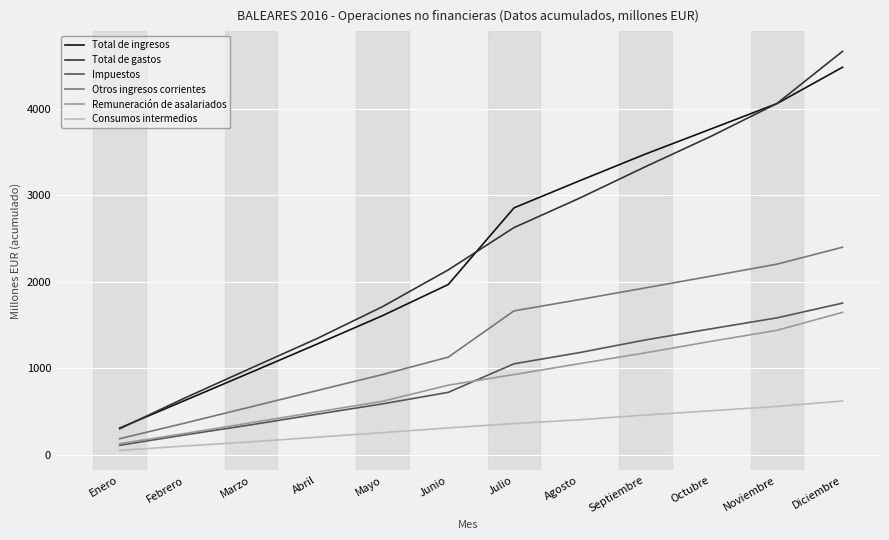

Which series changed the most between Abril and Octubre?

Total de ingresos